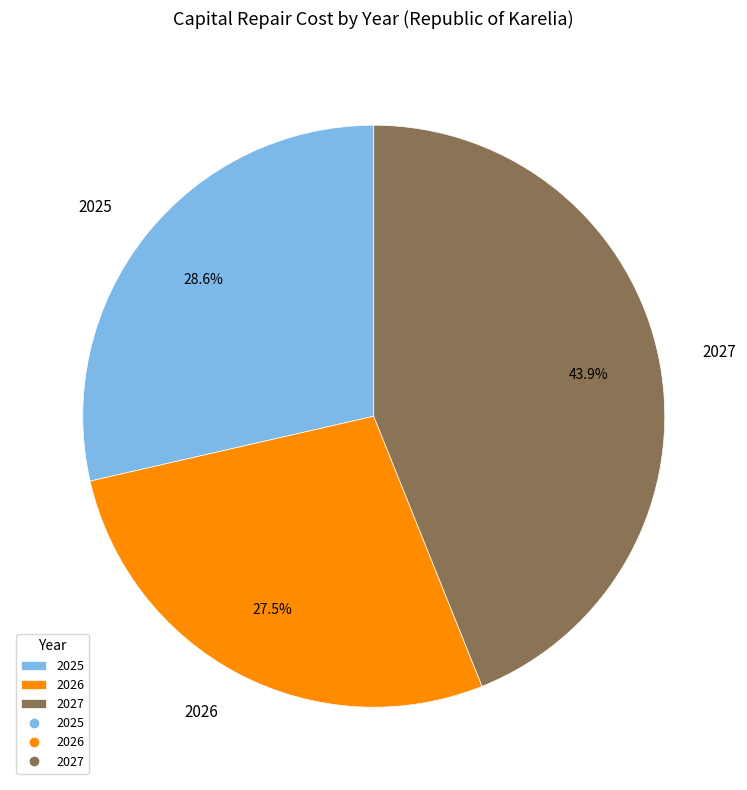

What is the largest slice in the pie chart?

2027